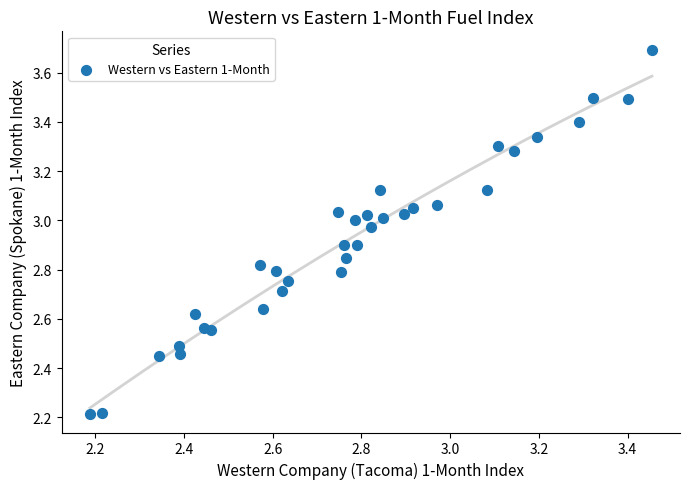

What is the range of Y values (max minus min)?

1.5